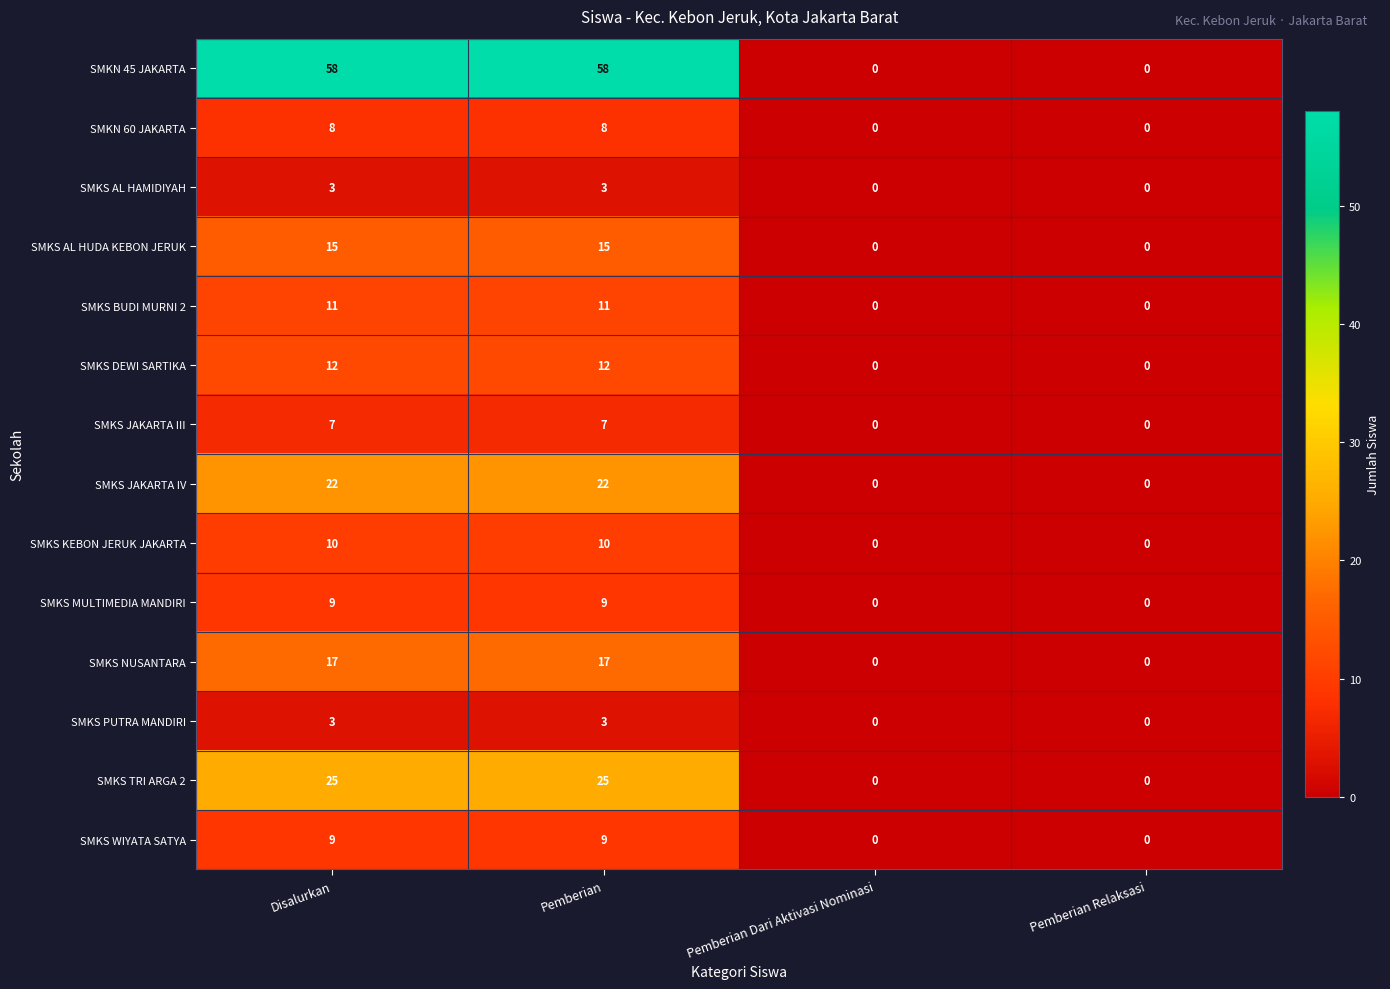

At how many categories does at least one series exceed 19?

2